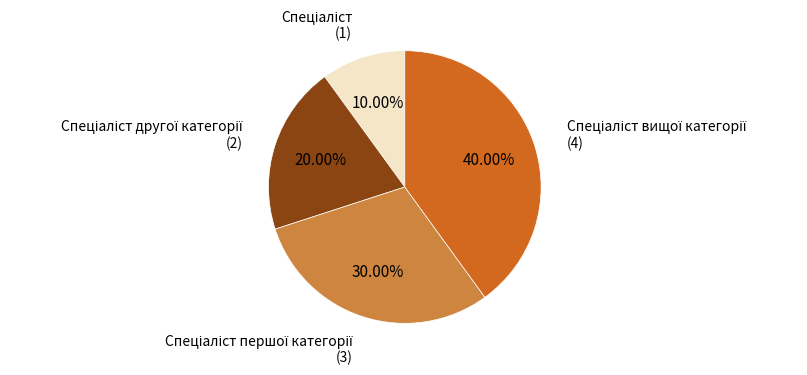

Does any single category account for the majority?

No